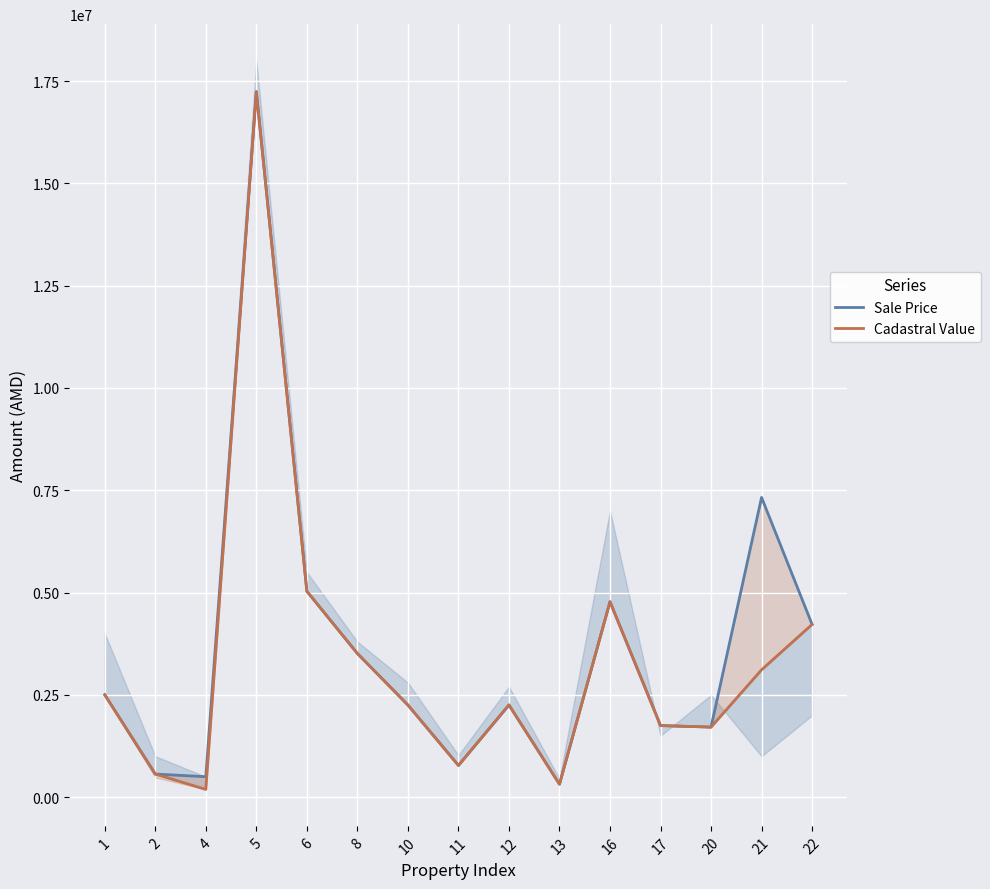

Which has a higher value, 17 or 20?

17